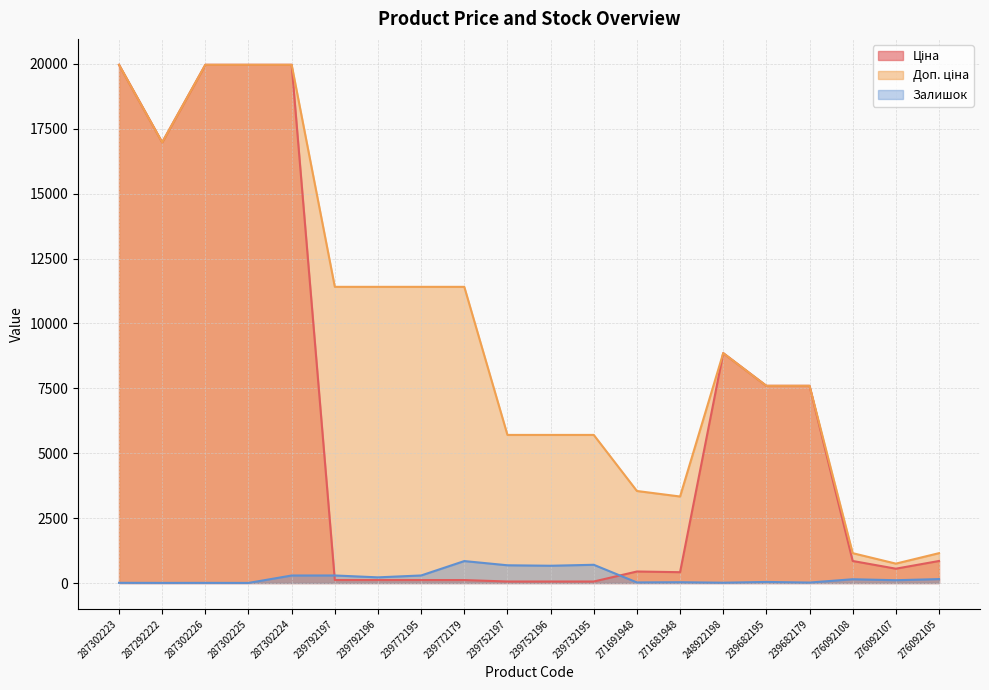

Is the value of Доп. ціна at 239752197 greater than the value of Ціна at 248922198?

No